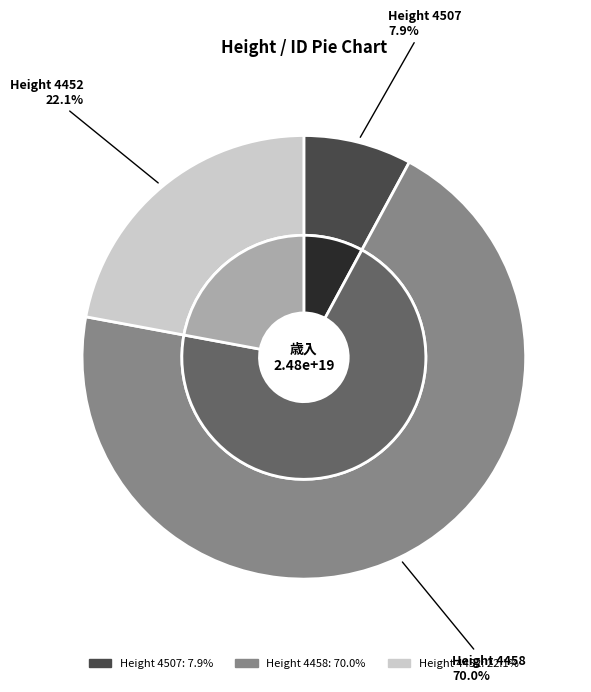

Rank the categories by value from lowest to highest.

4507, 4452, 4458